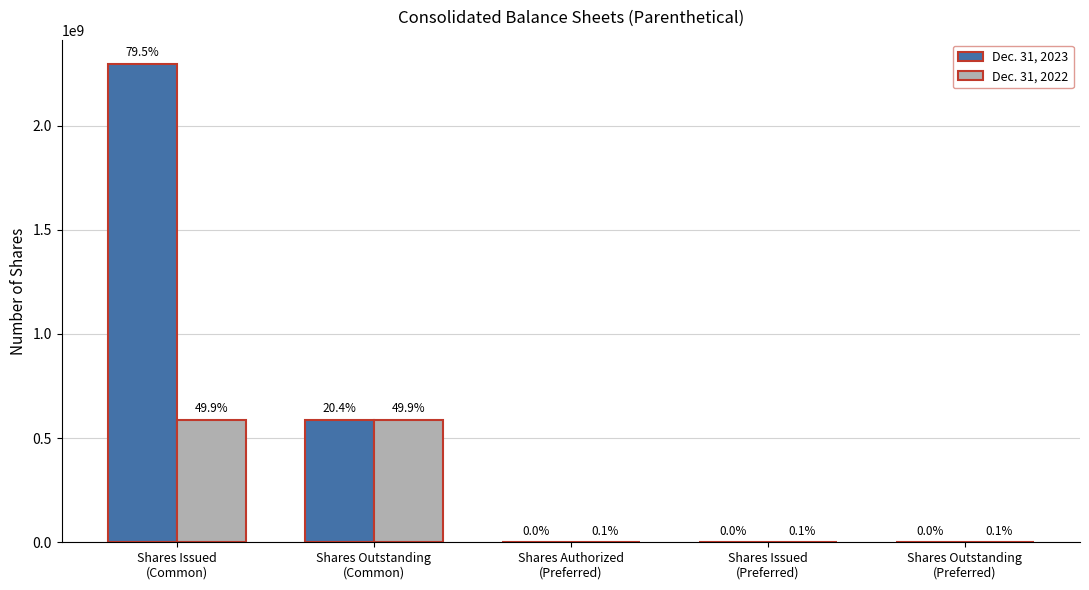

What is the maximum value for Dec. 31, 2023?

2297512885